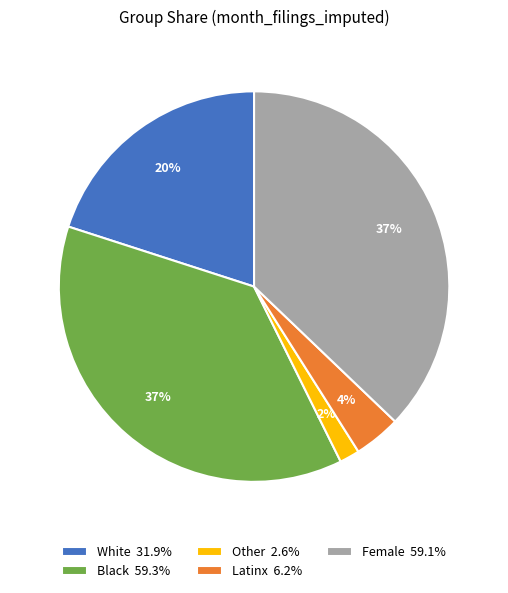

Count the number of slices in the pie.

5